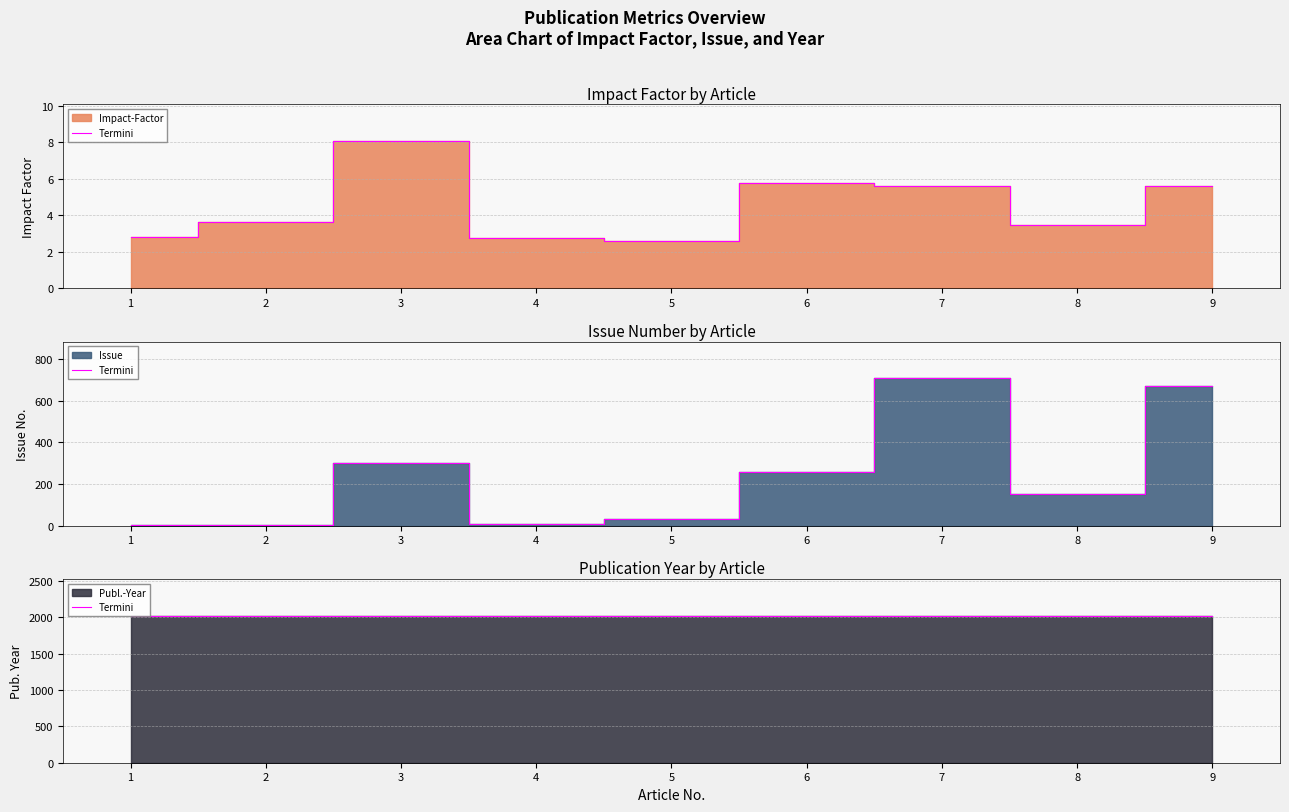

Between 7 and 4, which is larger?

7